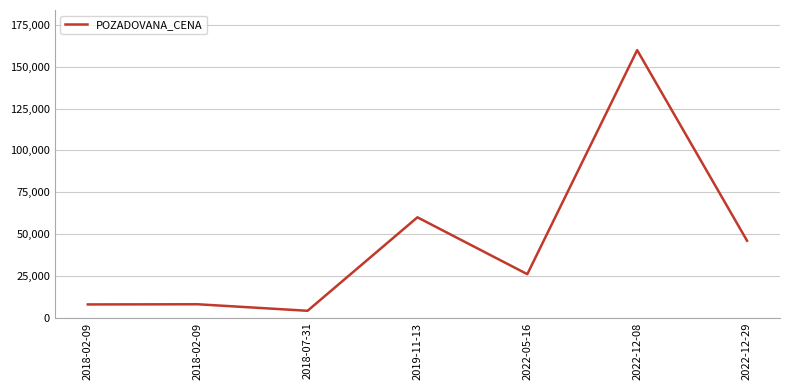

At which category does the chart reach its minimum across all series?

2018-07-31